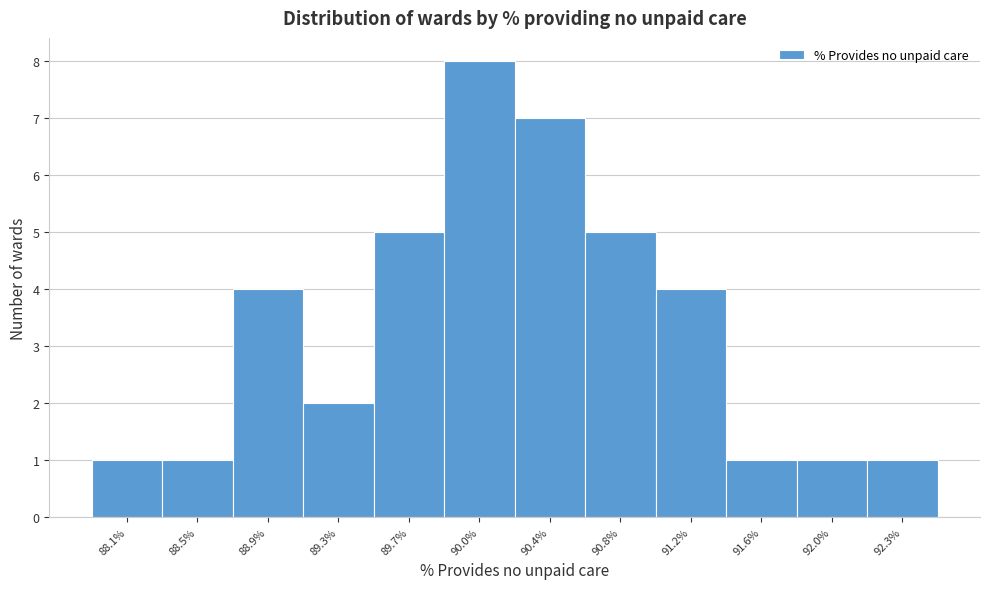

Reading right to left, list all the values displayed in this chart.

1	1	1	4	5	7	8	5	2	4	1	1